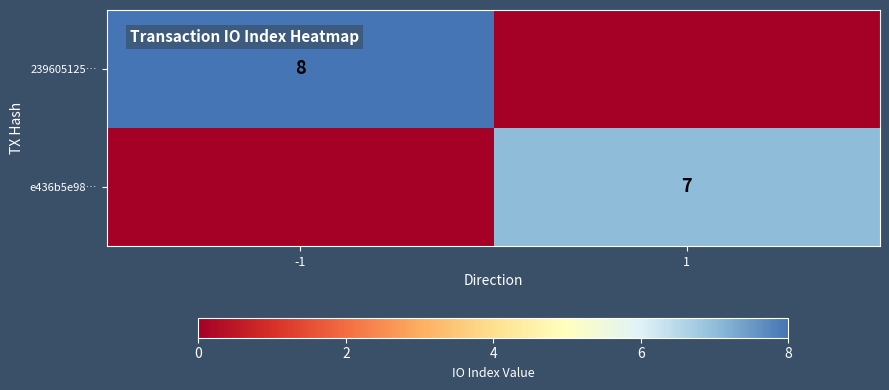

The e436b5e98… series shows 7 at 1. True or false?

True